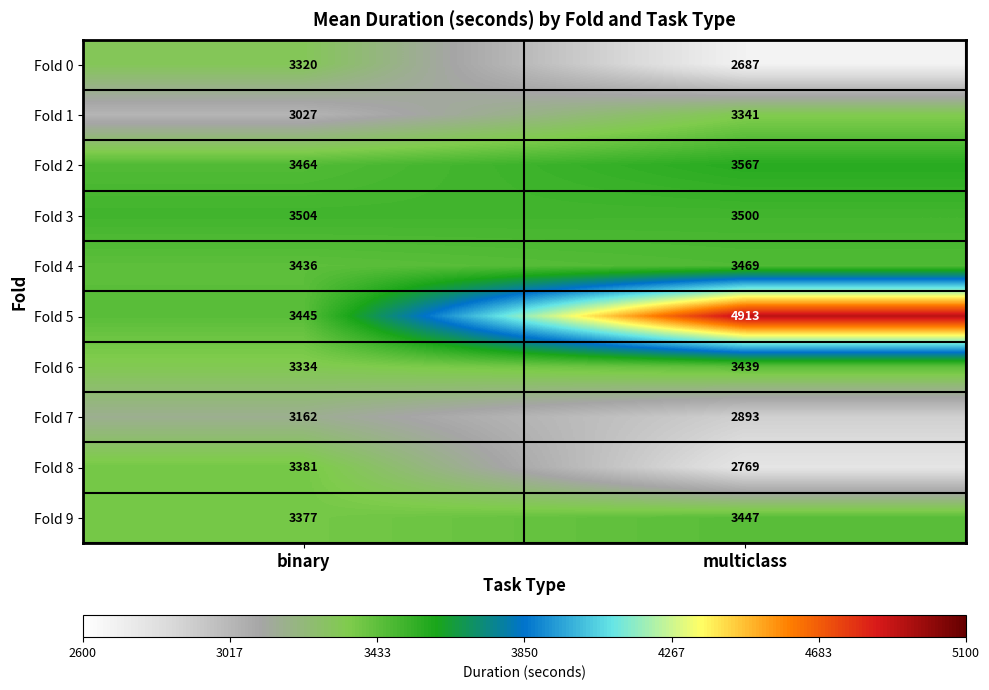

Which series has the largest total across all categories?

Fold 5